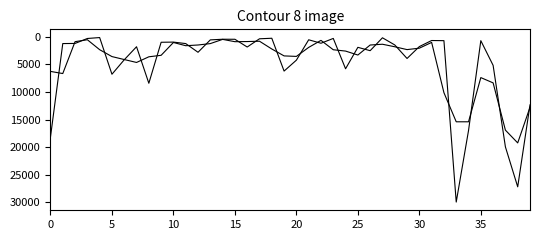

Reading right to left, list all the values displayed in this chart.

СУМА (ГРН): 12343.4	27206.6	19966.2	5176.8	700.0	17000.0	29970.0	698.7	672.0	1775.0	3928.4	1473.5	177.7	2515.5	1908.5	5797.0	293.0	1166.9	539.5	4236.0	6213.7	261.3	359.1	1851.9	445.6	441.0	558.4	2805.0	1228.2	960.0	989.7	8422.2	1800.0	4164.3	6787.8	135.7	303.4	1201.7	1225.7	18179.8
СУМА (ГРН) smoothed: 12787.8	19243.6	16926.4	8355.9	7396.8	15413.3	15412.9	10133.5	1017.1	2061.4	2320.5	1804.0	1347.2	1487.9	3304.8	2586.2	2346.4	646.5	1921.4	3553.2	3463.2	2209.7	799.4	859.0	885.4	467.2	1230.1	1484.6	1614.5	1027.5	3353.6	3625.2	4651.6	4123.2	3585.0	2336.7	530.5	883.0	6663.0	6274.4